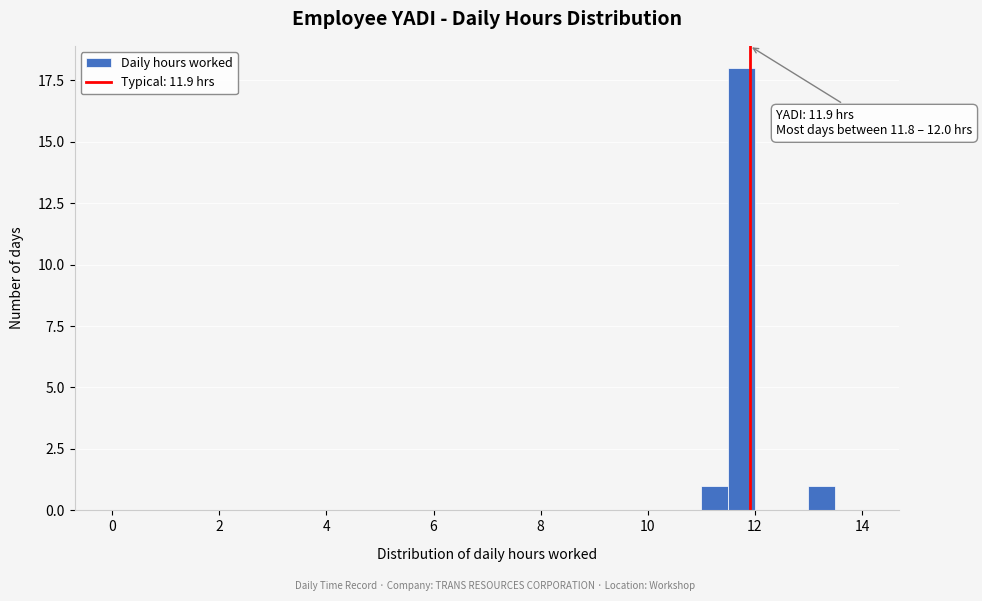

Read against the x-axis, roughly where is the centre of the tallest bar?

11.8